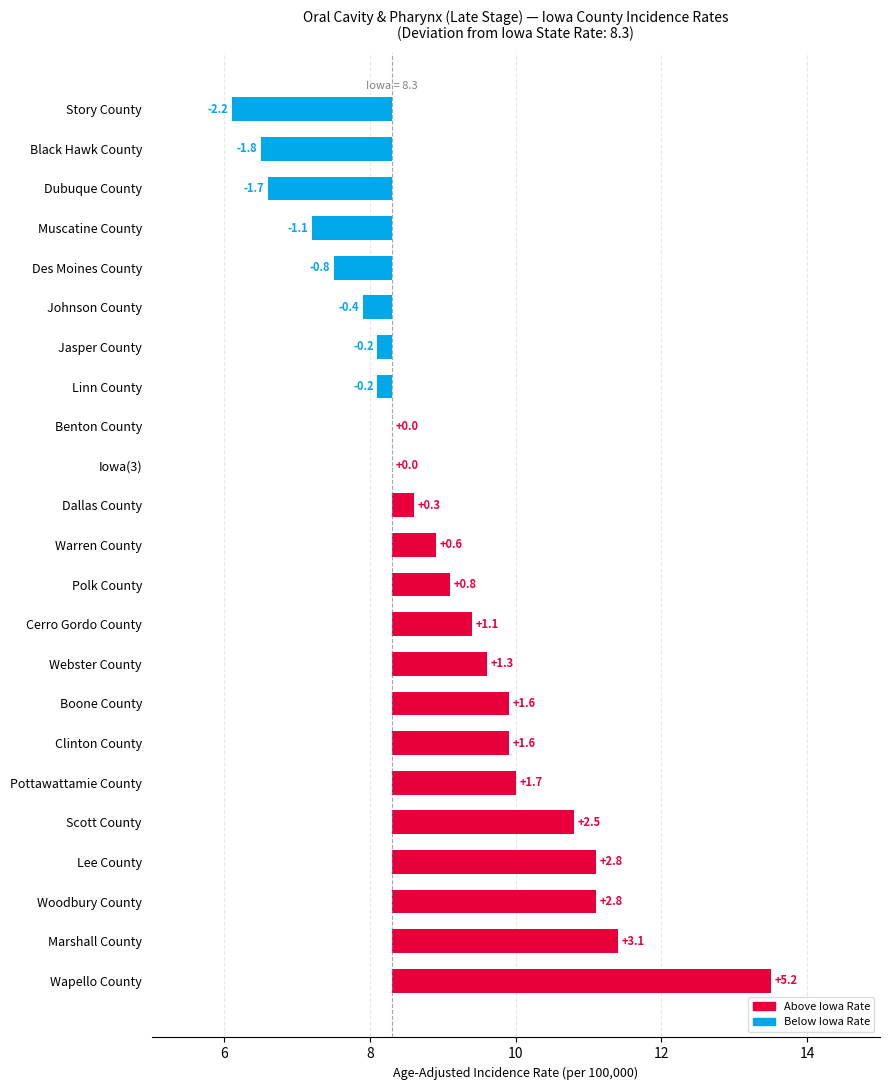

What is the smallest value displayed?

-2.2